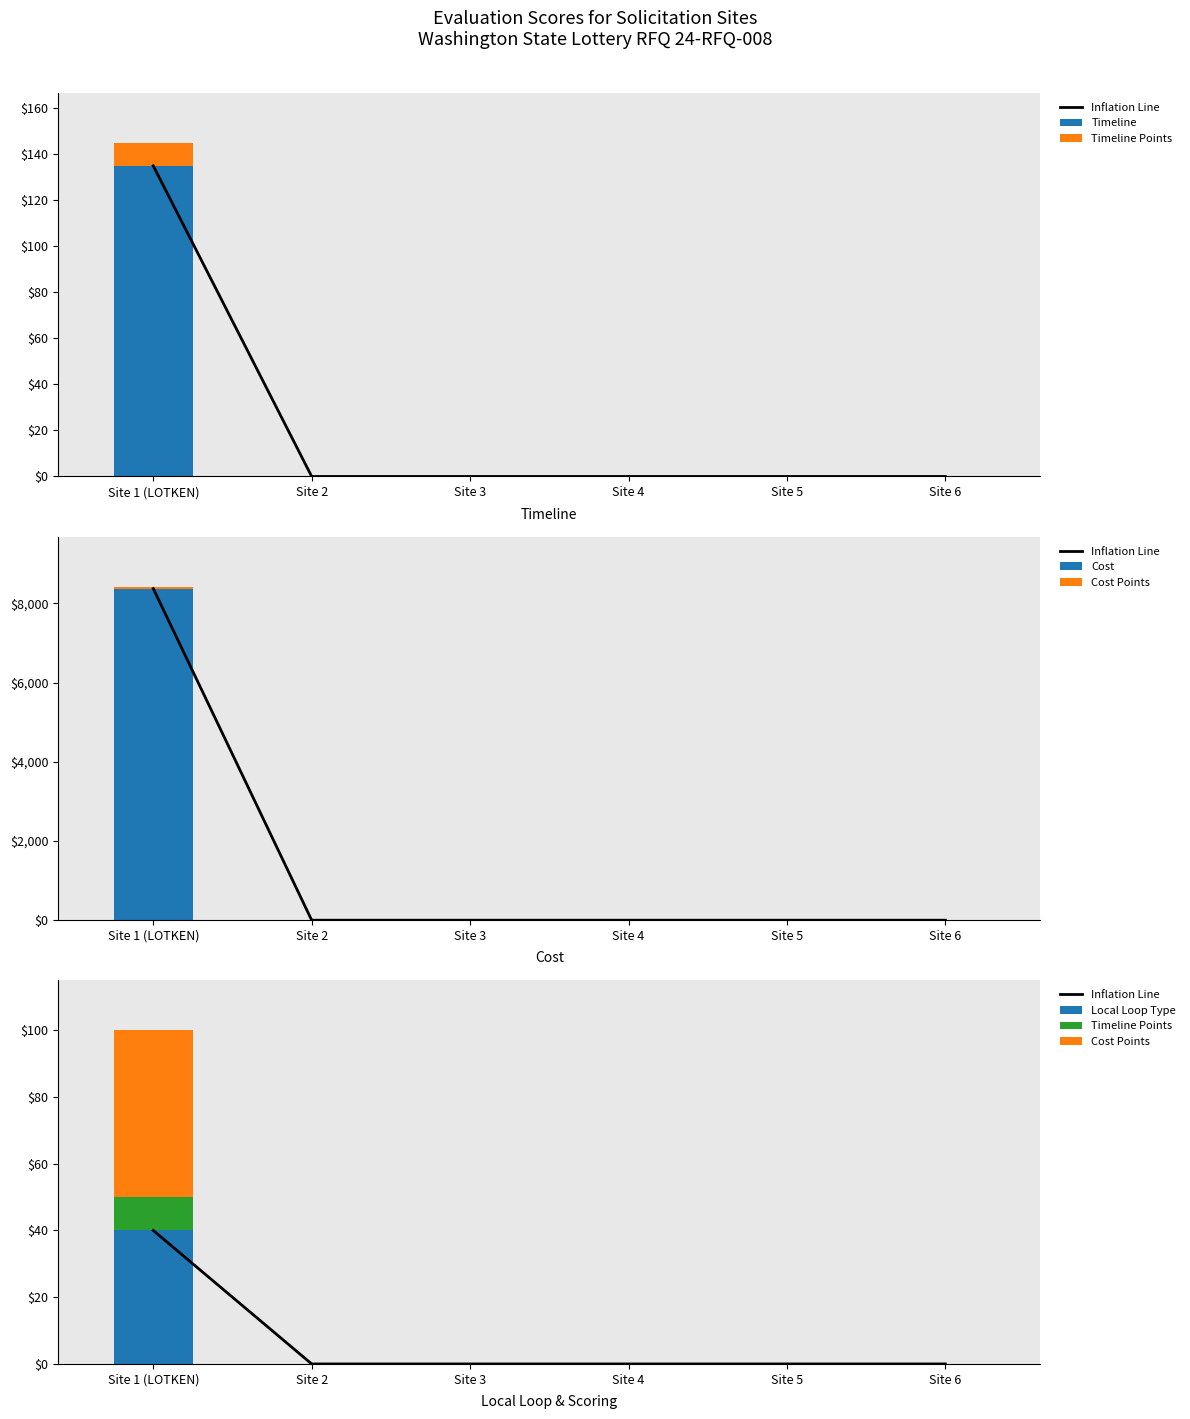

At how many categories does at least one series exceed 7945?

1